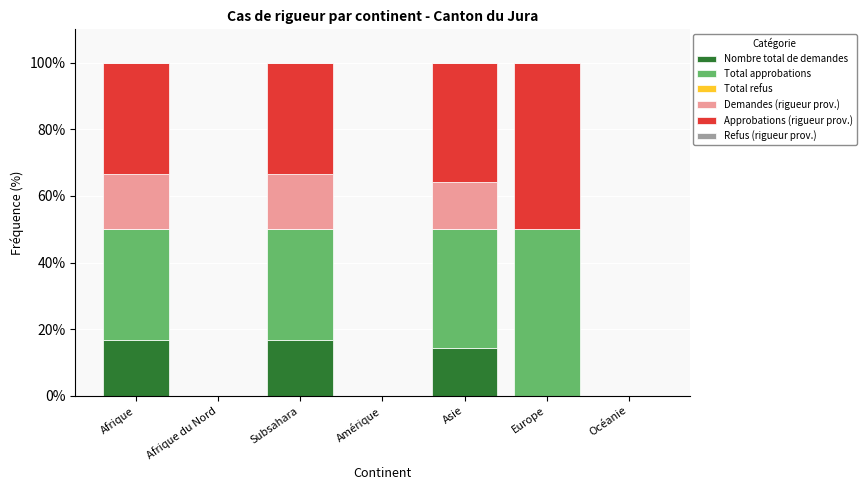

What is the sum of all Nombre total de demandes values?

47.6